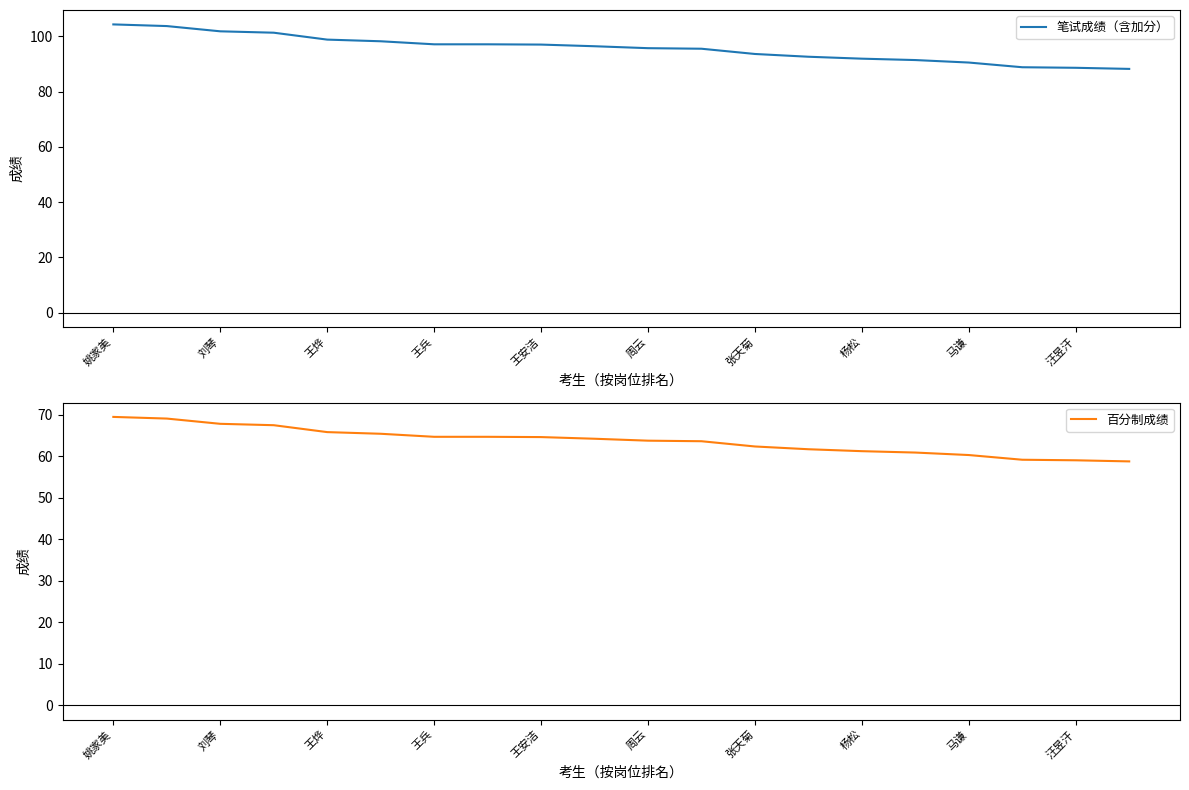

Which series has the largest total across all categories?

笔试成绩（含加分）